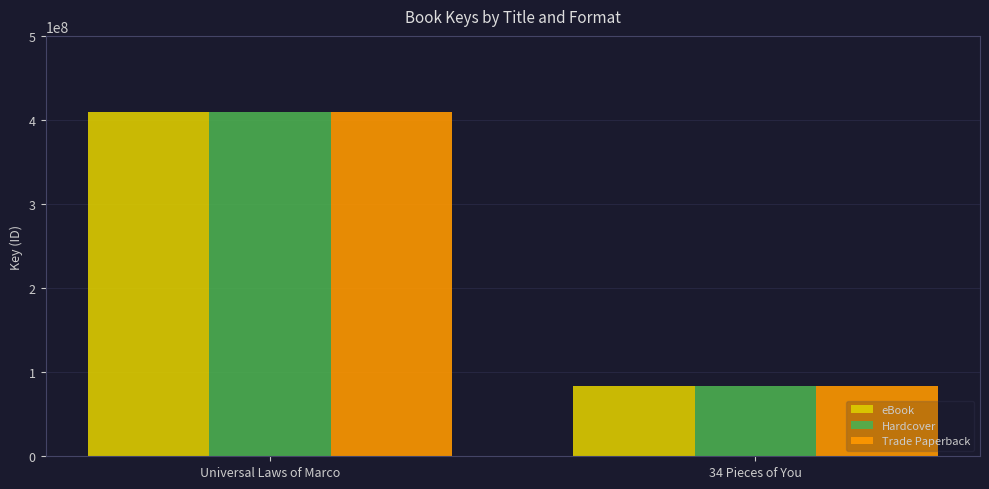

How many bars are there in each group?

3